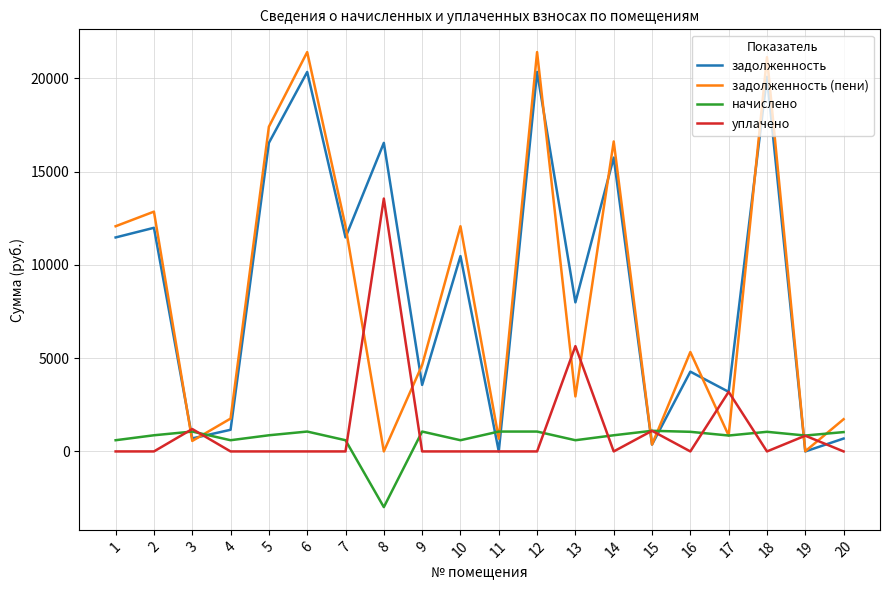

The value of задолженность at 14 is 15744.3. True or false?

True